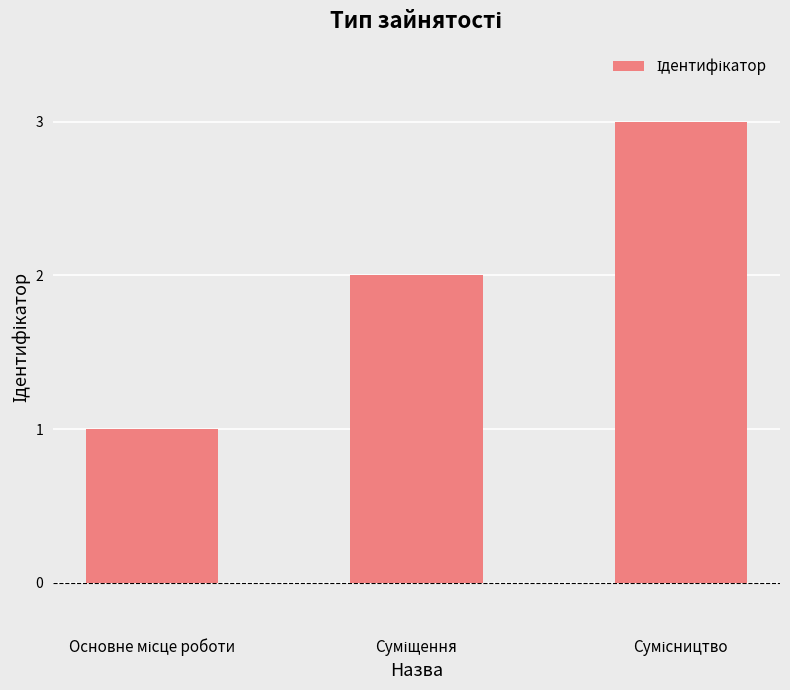

What is the sum of all values?

6